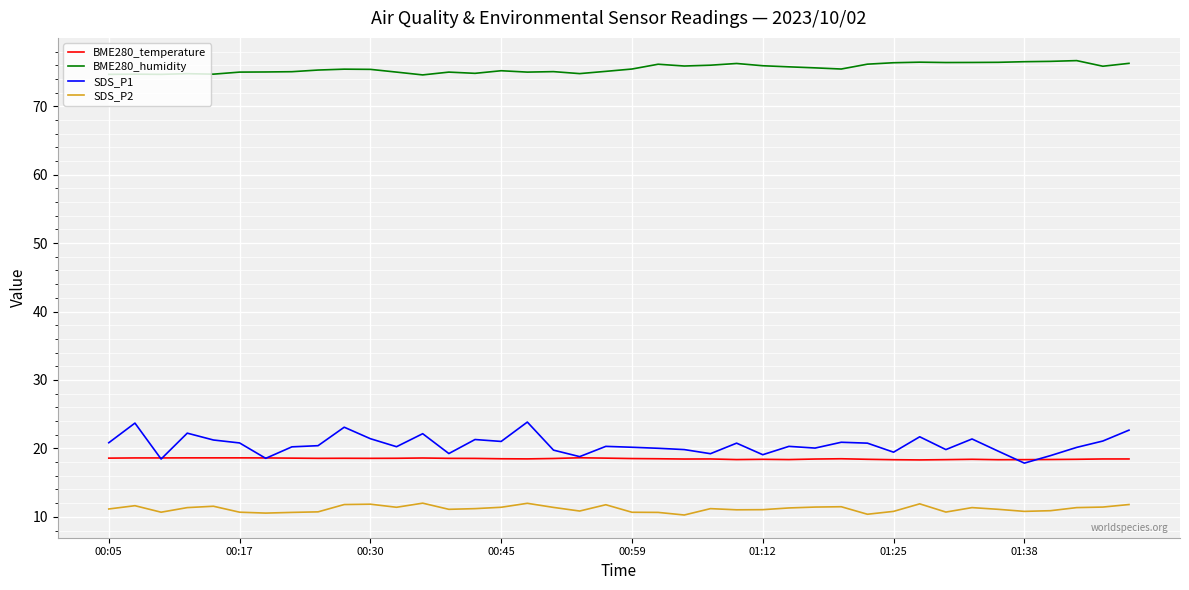

True or false: SDS_P2 and BME280_temperature cross at least once.

False